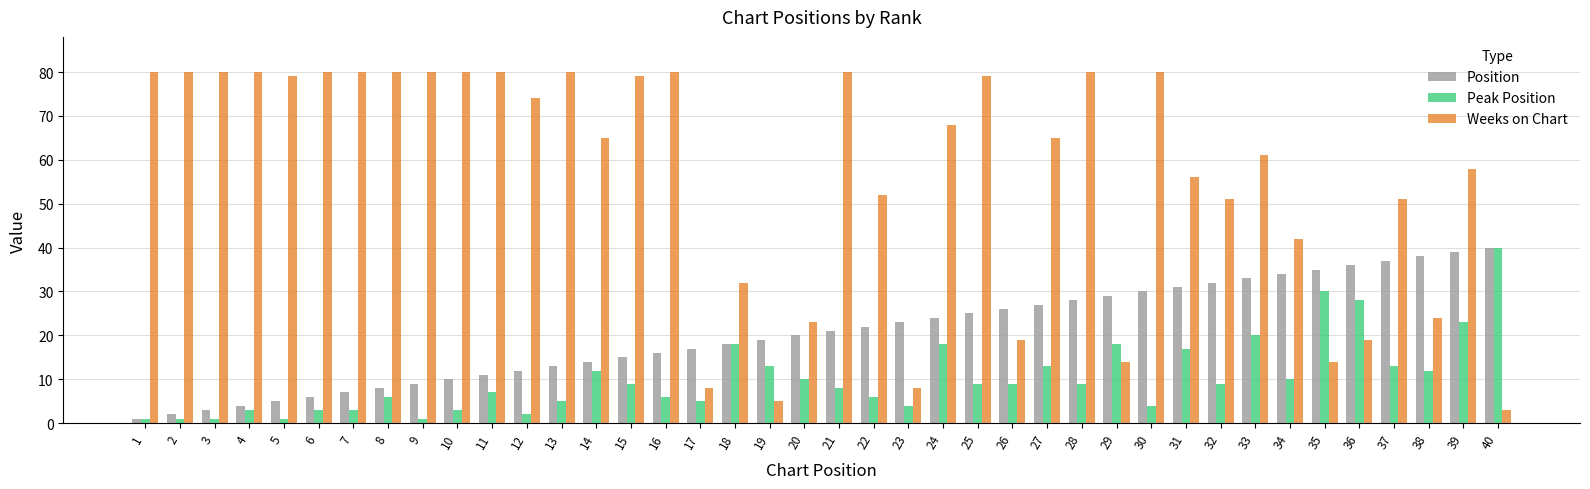

What is the highest value of the Peak Position series?

40